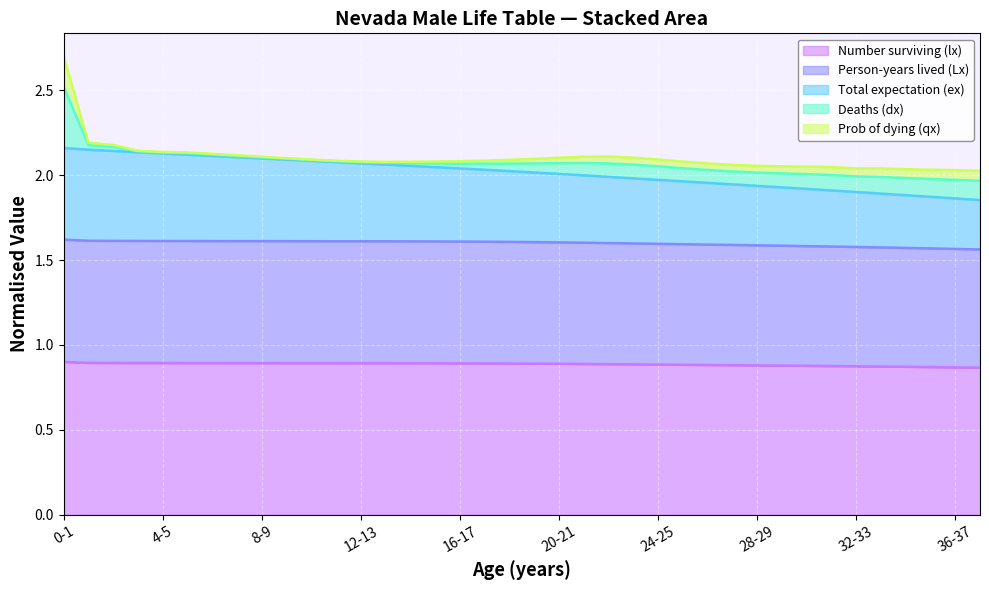

True or false: lx has more than 2 interior local peaks.

False